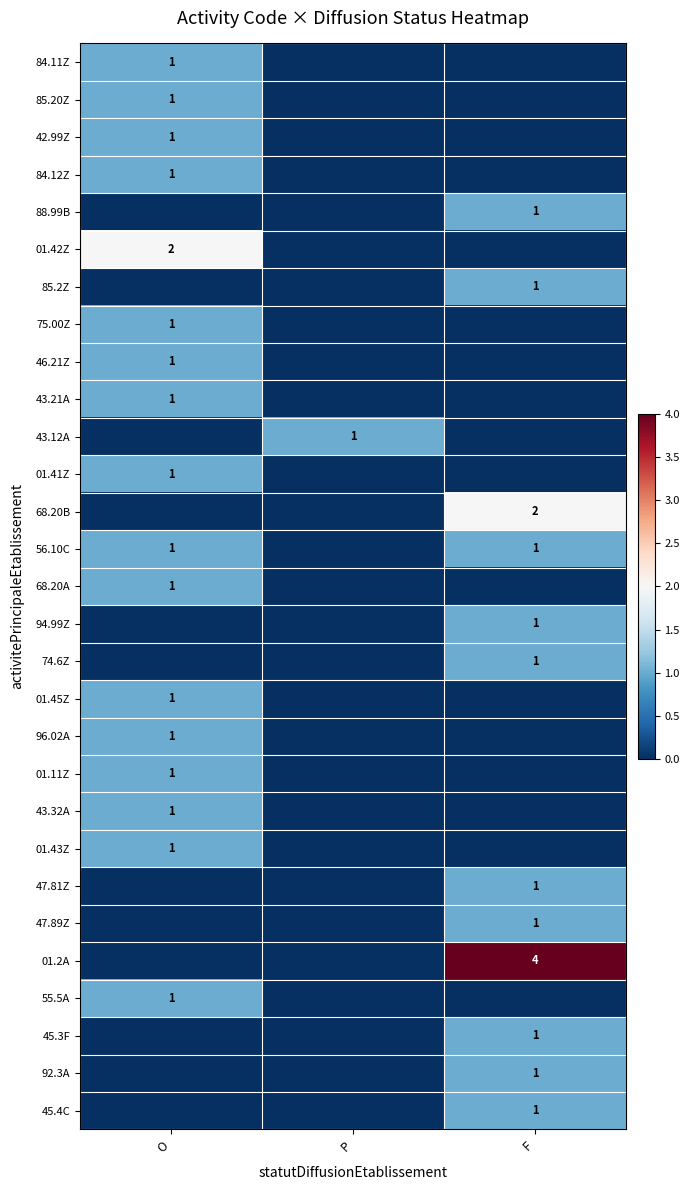

True or false: 88.99B has a value of 1 at F.

True